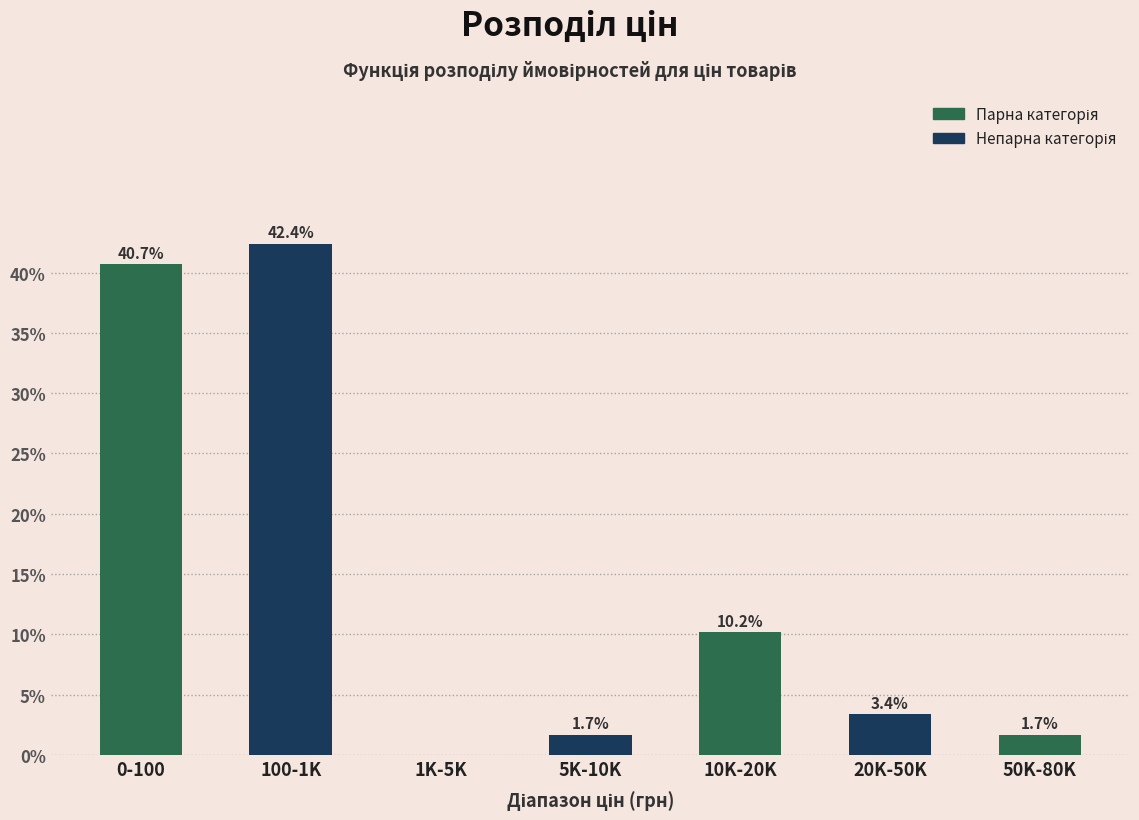

Reading left to right, list all the values displayed in this chart.

0-100=40.7	100-1K=42.4	1K-5K=0.0	5K-10K=1.7	10K-20K=10.2	20K-50K=3.4	50K-80K=1.7